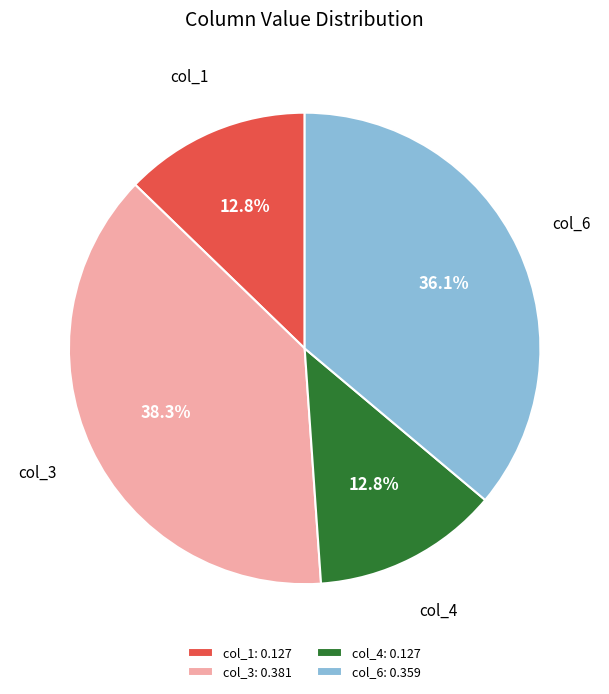

Approximately how many times larger is the value at col_1: 0.127 compared to col_3: 0.381?

0.3